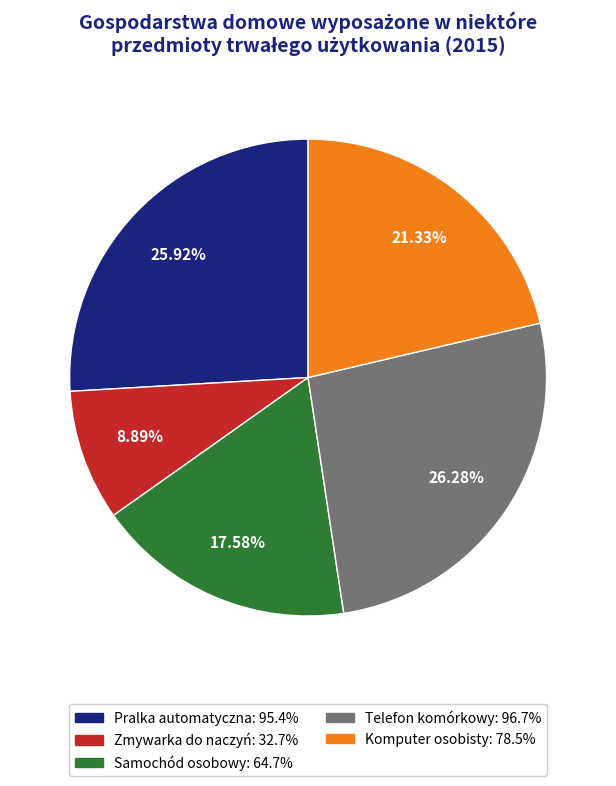

Does any single category account for the majority?

No